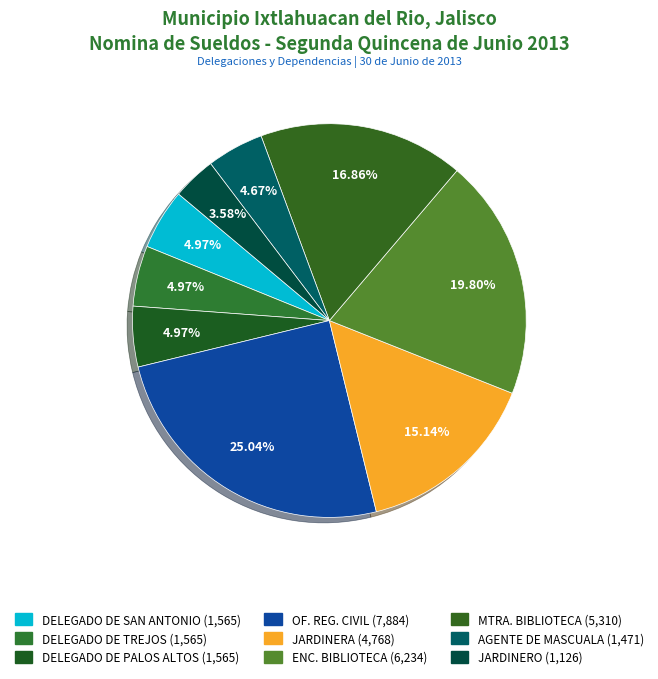

Is there any slice that represents more than half of the pie?

No